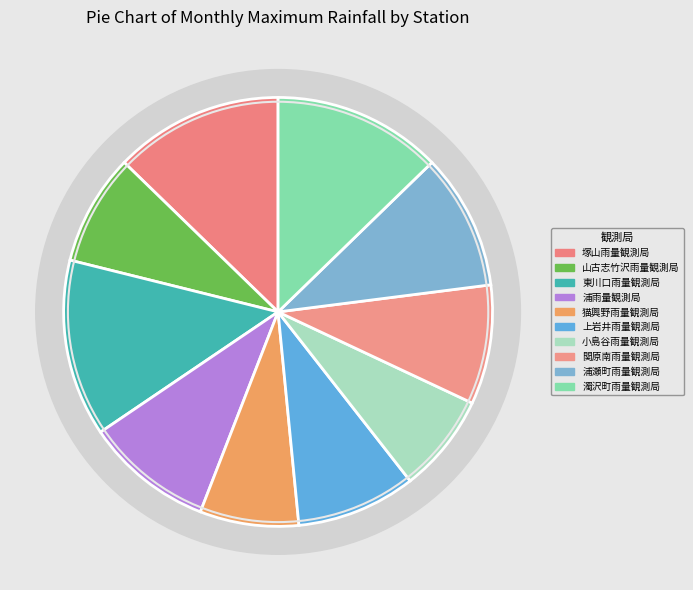

What is the ratio of the value at 浦瀬町雨量観測局 to the value at 上岩井雨量観測局?

1.1